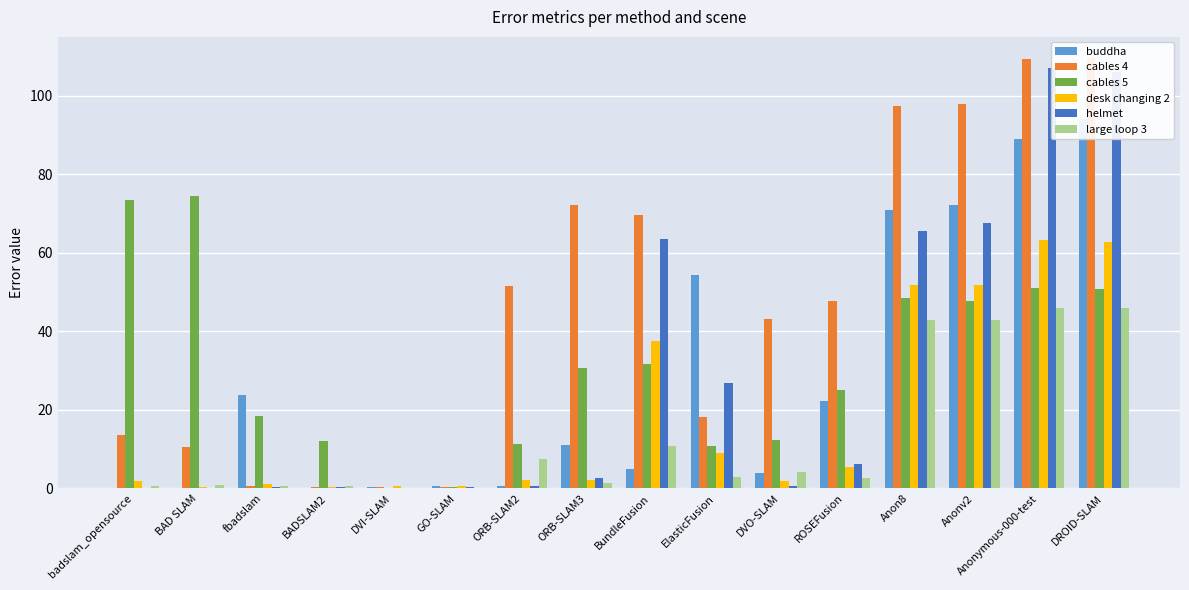

Which label corresponds to the largest value in the chart?

DROID-SLAM